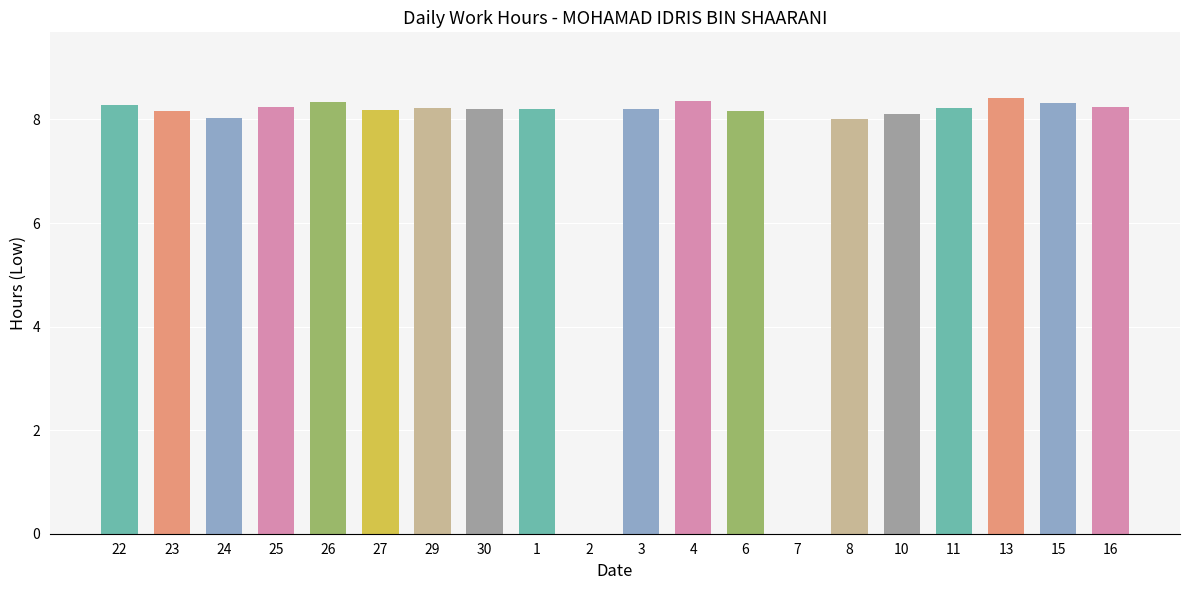

Between 2 and 22, which is larger?

22